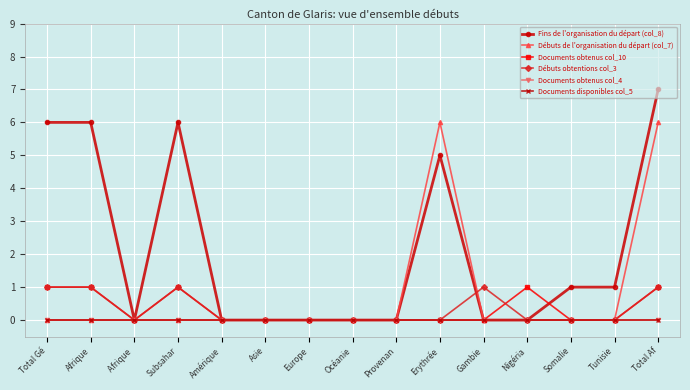

Is this an area chart (filled region under the line)?

No